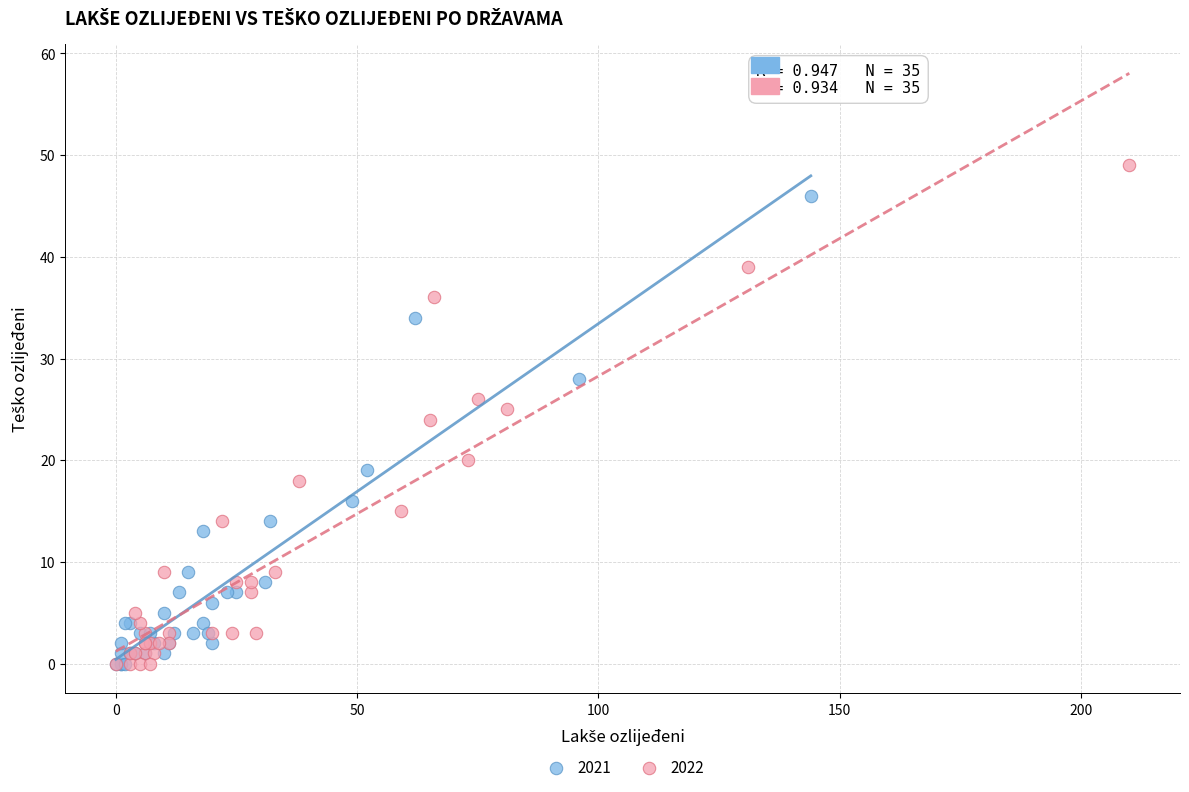

Which series contains the highest Y value?

2022